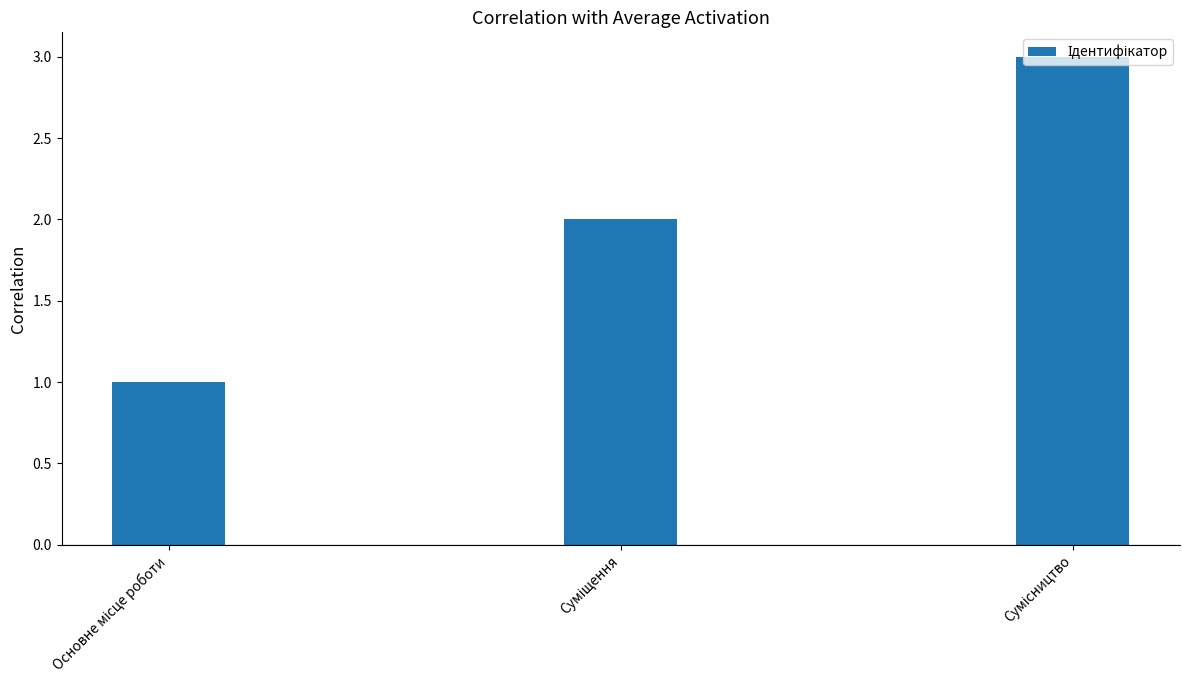

What is the greatest value displayed?

3